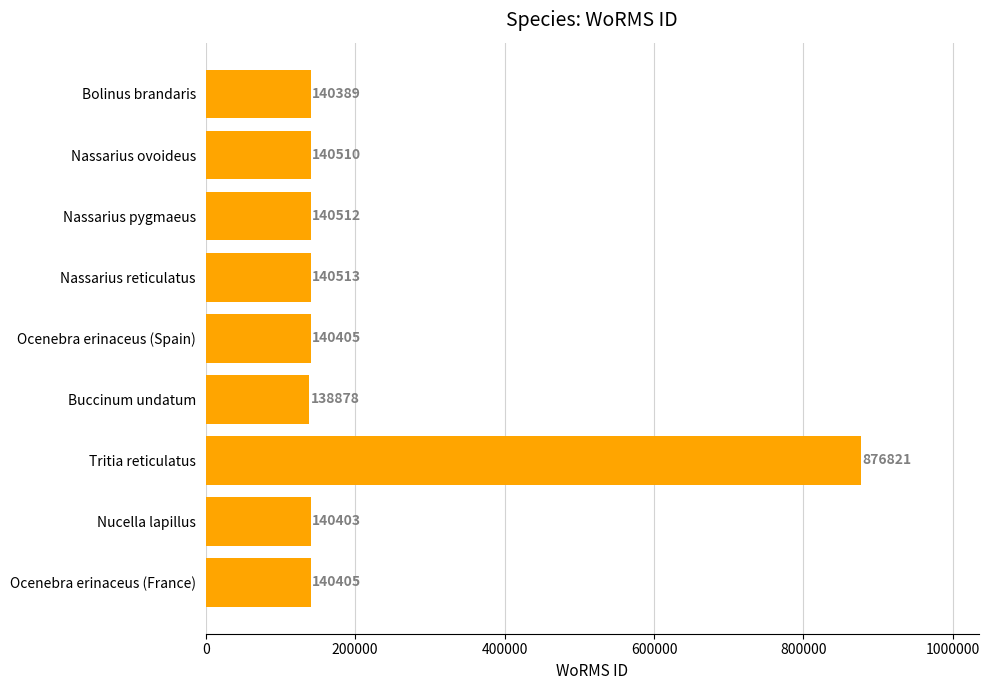

Reading top to bottom, extract all data points from this chart.

140389	140510	140512	140513	140405	138878	876821	140403	140405